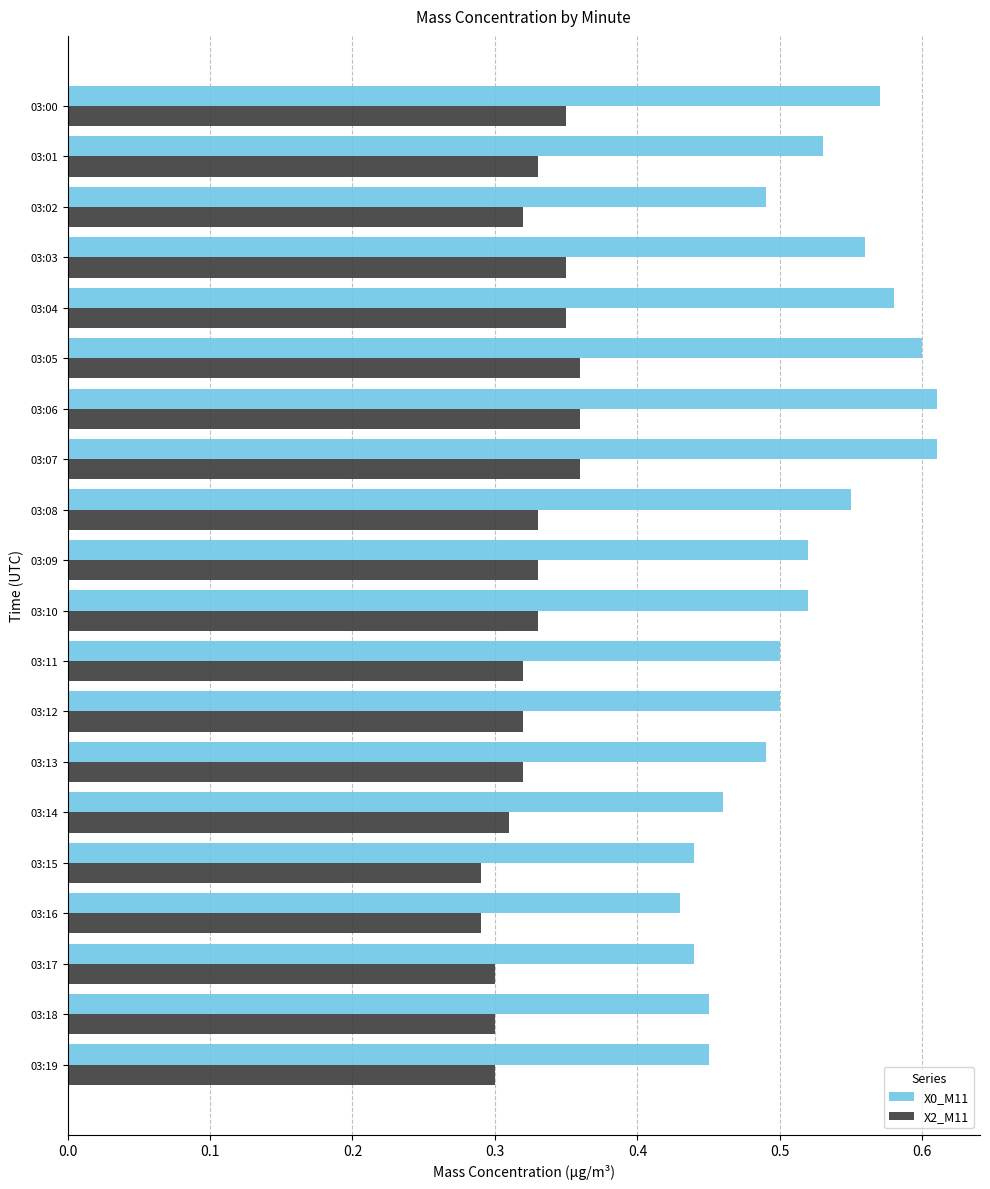

What is the total value across all series at 03:12?

0.8